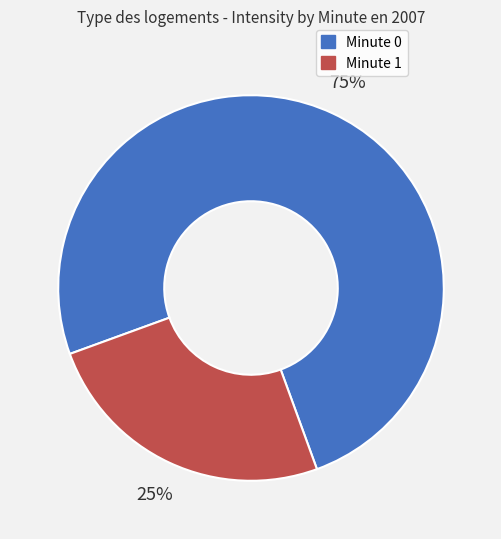

Is there a majority slice in this chart?

Yes